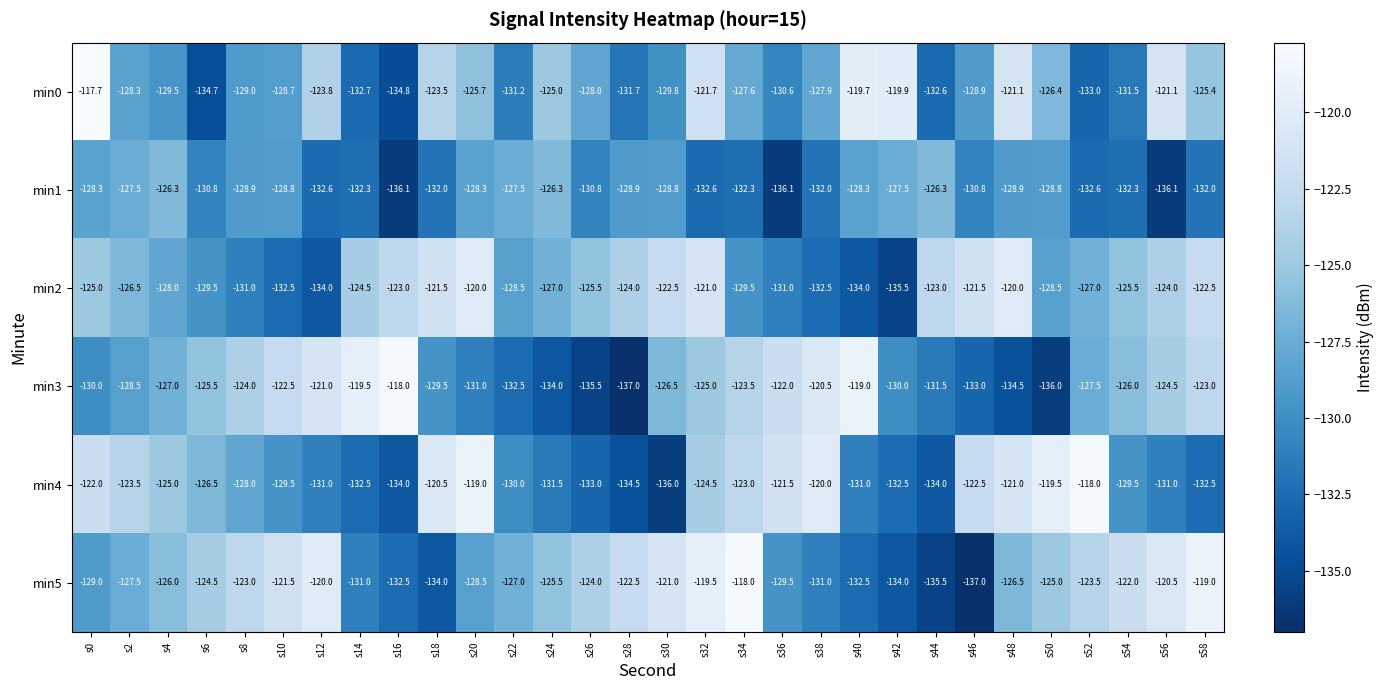

How many distinct data groups are displayed?

6